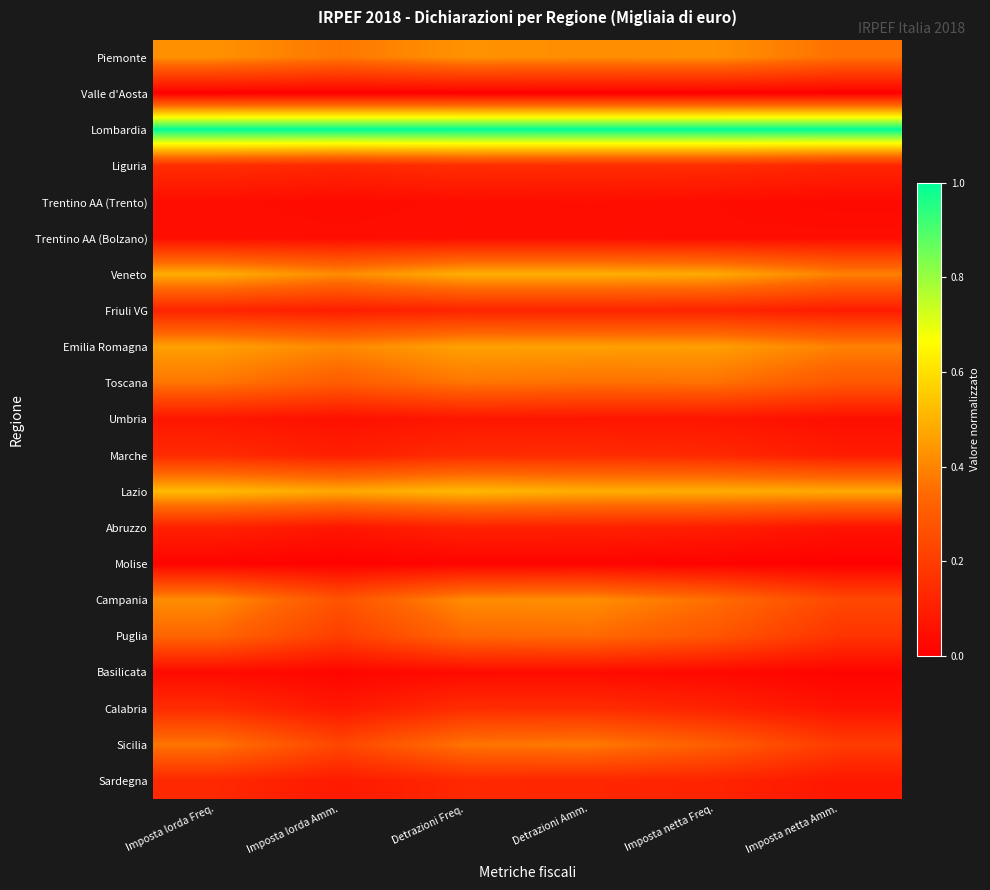

Reading left to right, what are all the values shown in this chart?

Piemonte: Imposta lorda Freq.=0.4	Imposta lorda Amm.=0.4	Detrazioni Freq.=0.4	Detrazioni Amm.=0.4	Imposta netta Freq.=0.4	Imposta netta Amm.=0.4
Valle d'Aosta: Imposta lorda Freq.=0.0	Imposta lorda Amm.=0.0	Detrazioni Freq.=0.0	Detrazioni Amm.=0.0	Imposta netta Freq.=0.0	Imposta netta Amm.=0.0
Lombardia: Imposta lorda Freq.=1.0	Imposta lorda Amm.=1.0	Detrazioni Freq.=1.0	Detrazioni Amm.=1.0	Imposta netta Freq.=1.0	Imposta netta Amm.=1.0
Liguria: Imposta lorda Freq.=0.1	Imposta lorda Amm.=0.1	Detrazioni Freq.=0.2	Detrazioni Amm.=0.1	Imposta netta Freq.=0.1	Imposta netta Amm.=0.1
Trentino AA (Trento): Imposta lorda Freq.=0.0	Imposta lorda Amm.=0.0	Detrazioni Freq.=0.0	Detrazioni Amm.=0.1	Imposta netta Freq.=0.0	Imposta netta Amm.=0.0
Trentino AA (Bolzano): Imposta lorda Freq.=0.0	Imposta lorda Amm.=0.0	Detrazioni Freq.=0.0	Detrazioni Amm.=0.0	Imposta netta Freq.=0.0	Imposta netta Amm.=0.0
Veneto: Imposta lorda Freq.=0.5	Imposta lorda Amm.=0.4	Detrazioni Freq.=0.5	Detrazioni Amm.=0.5	Imposta netta Freq.=0.5	Imposta netta Amm.=0.4
Friuli VG: Imposta lorda Freq.=0.1	Imposta lorda Amm.=0.1	Detrazioni Freq.=0.1	Detrazioni Amm.=0.1	Imposta netta Freq.=0.1	Imposta netta Amm.=0.1
Emilia Romagna: Imposta lorda Freq.=0.5	Imposta lorda Amm.=0.4	Detrazioni Freq.=0.5	Detrazioni Amm.=0.5	Imposta netta Freq.=0.5	Imposta netta Amm.=0.4
Toscana: Imposta lorda Freq.=0.4	Imposta lorda Amm.=0.3	Detrazioni Freq.=0.4	Detrazioni Amm.=0.4	Imposta netta Freq.=0.4	Imposta netta Amm.=0.3
Umbria: Imposta lorda Freq.=0.1	Imposta lorda Amm.=0.1	Detrazioni Freq.=0.1	Detrazioni Amm.=0.1	Imposta netta Freq.=0.1	Imposta netta Amm.=0.0
Marche: Imposta lorda Freq.=0.1	Imposta lorda Amm.=0.1	Detrazioni Freq.=0.1	Detrazioni Amm.=0.1	Imposta netta Freq.=0.1	Imposta netta Amm.=0.1
Lazio: Imposta lorda Freq.=0.5	Imposta lorda Amm.=0.5	Detrazioni Freq.=0.5	Detrazioni Amm.=0.5	Imposta netta Freq.=0.5	Imposta netta Amm.=0.5
Abruzzo: Imposta lorda Freq.=0.1	Imposta lorda Amm.=0.1	Detrazioni Freq.=0.1	Detrazioni Amm.=0.1	Imposta netta Freq.=0.1	Imposta netta Amm.=0.1
Molise: Imposta lorda Freq.=0.0	Imposta lorda Amm.=0.0	Detrazioni Freq.=0.0	Detrazioni Amm.=0.0	Imposta netta Freq.=0.0	Imposta netta Amm.=0.0
Campania: Imposta lorda Freq.=0.4	Imposta lorda Amm.=0.3	Detrazioni Freq.=0.4	Detrazioni Amm.=0.4	Imposta netta Freq.=0.4	Imposta netta Amm.=0.2
Puglia: Imposta lorda Freq.=0.3	Imposta lorda Amm.=0.2	Detrazioni Freq.=0.3	Detrazioni Amm.=0.3	Imposta netta Freq.=0.3	Imposta netta Amm.=0.2
Basilicata: Imposta lorda Freq.=0.0	Imposta lorda Amm.=0.0	Detrazioni Freq.=0.0	Detrazioni Amm.=0.0	Imposta netta Freq.=0.0	Imposta netta Amm.=0.0
Calabria: Imposta lorda Freq.=0.1	Imposta lorda Amm.=0.1	Detrazioni Freq.=0.1	Detrazioni Amm.=0.1	Imposta netta Freq.=0.1	Imposta netta Amm.=0.1
Sicilia: Imposta lorda Freq.=0.4	Imposta lorda Amm.=0.2	Detrazioni Freq.=0.4	Detrazioni Amm.=0.4	Imposta netta Freq.=0.3	Imposta netta Amm.=0.2
Sardegna: Imposta lorda Freq.=0.1	Imposta lorda Amm.=0.1	Detrazioni Freq.=0.1	Detrazioni Amm.=0.1	Imposta netta Freq.=0.1	Imposta netta Amm.=0.1